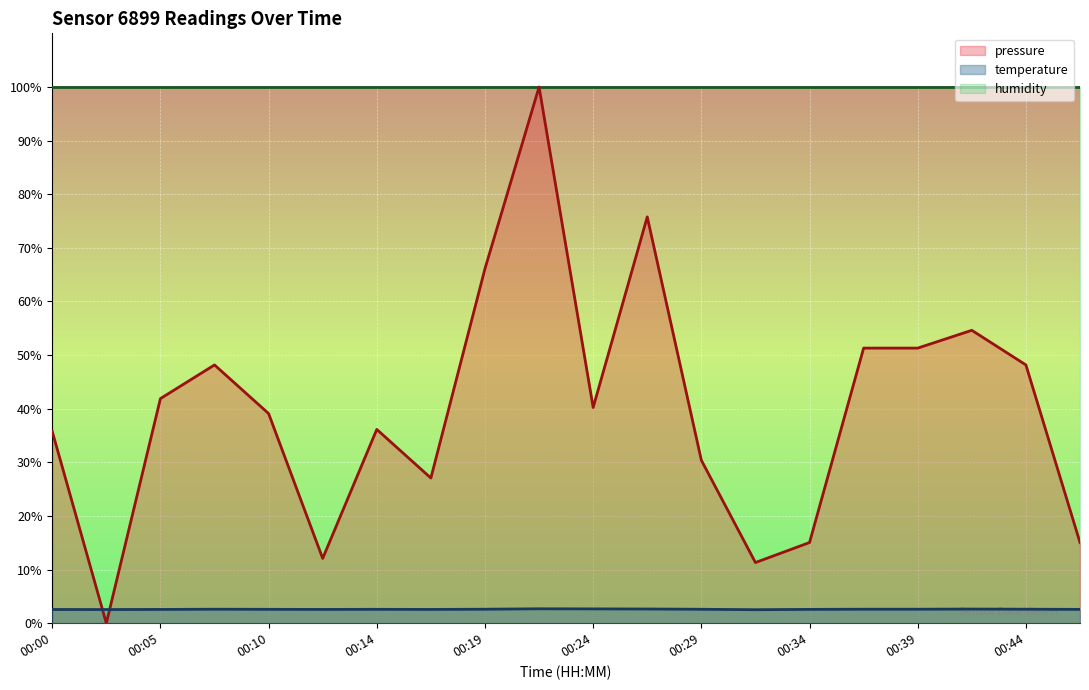

What is the value of the temperature point at the 15th from the left?

2.6